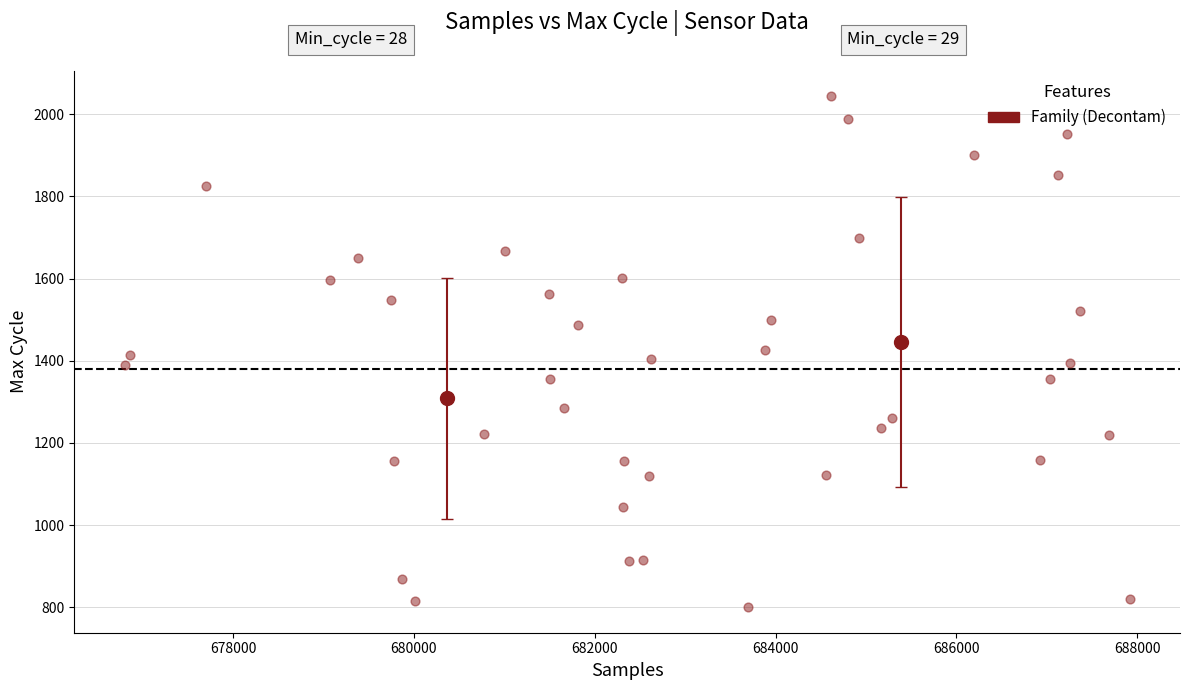

What is the range of Y values (max minus min)?

1244